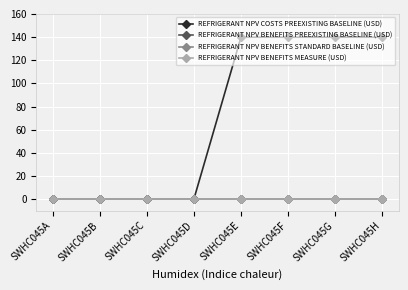

True or false: REFRIGERANT NPV COSTS PREEXISTING BASELINE (USD) and REFRIGERANT NPV BENEFITS STANDARD BASELINE (USD) intersect in this chart.

False